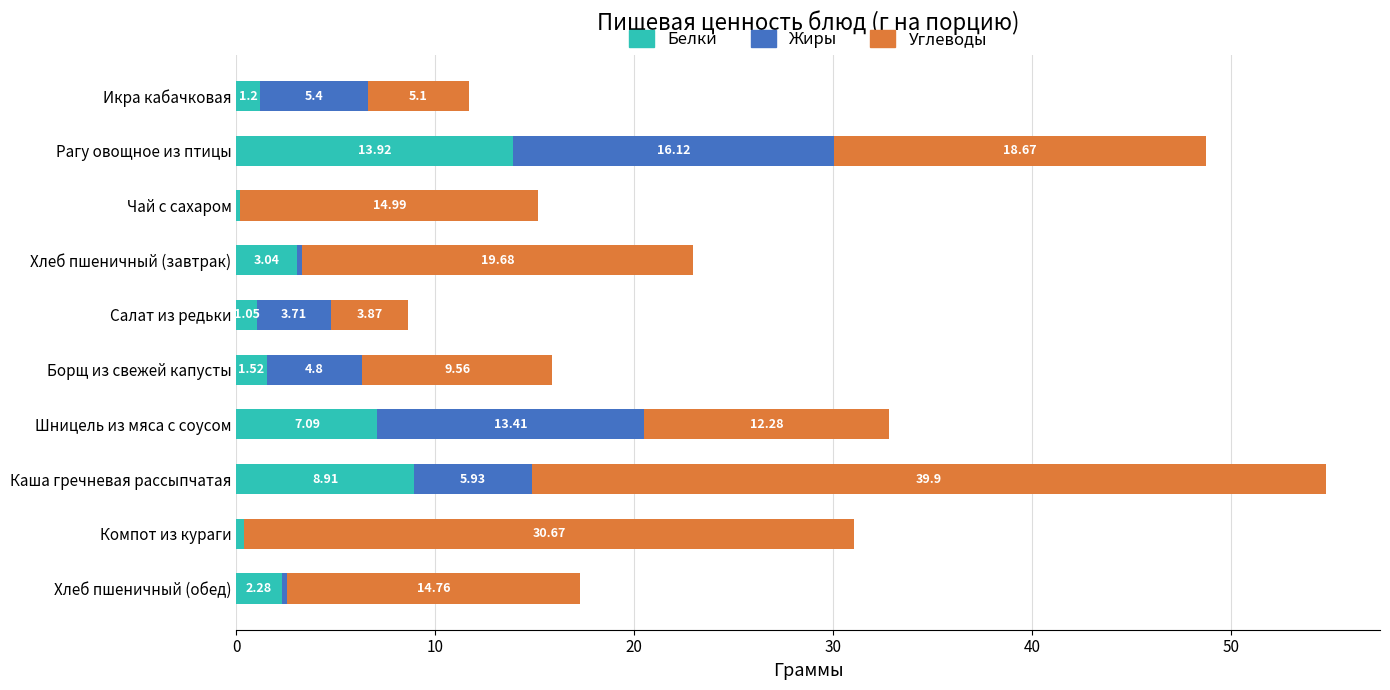

Which category has the highest value in the Белки series?

Рагу овощное из птицы